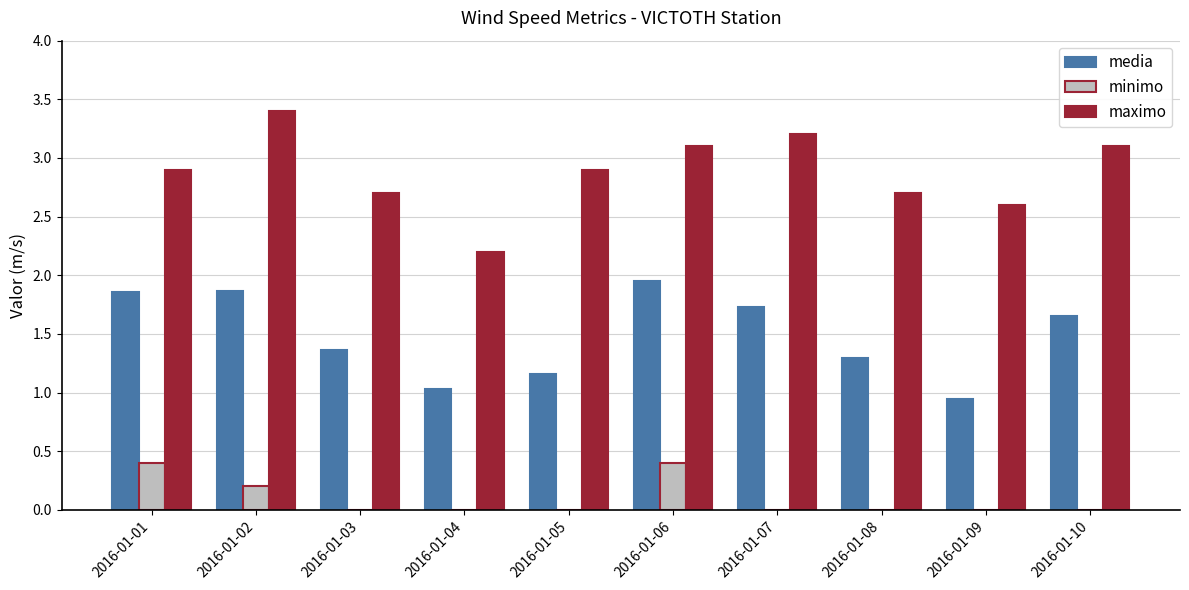

True or false: minimo has a value of 0.0 at 2016-01-04.

True